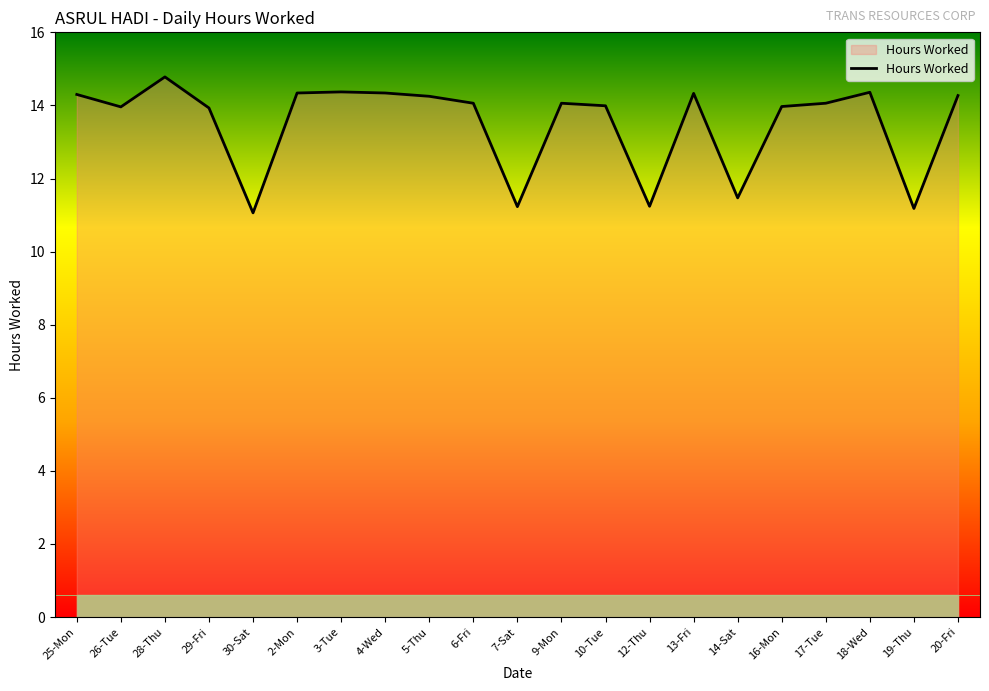

What is the change in value from 26-Tue to 12-Thu?

-2.7